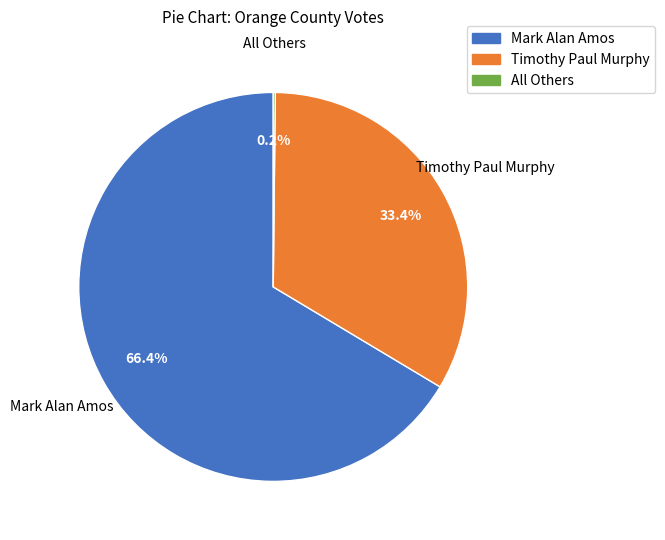

Which category has the biggest portion of the pie?

Mark Alan Amos